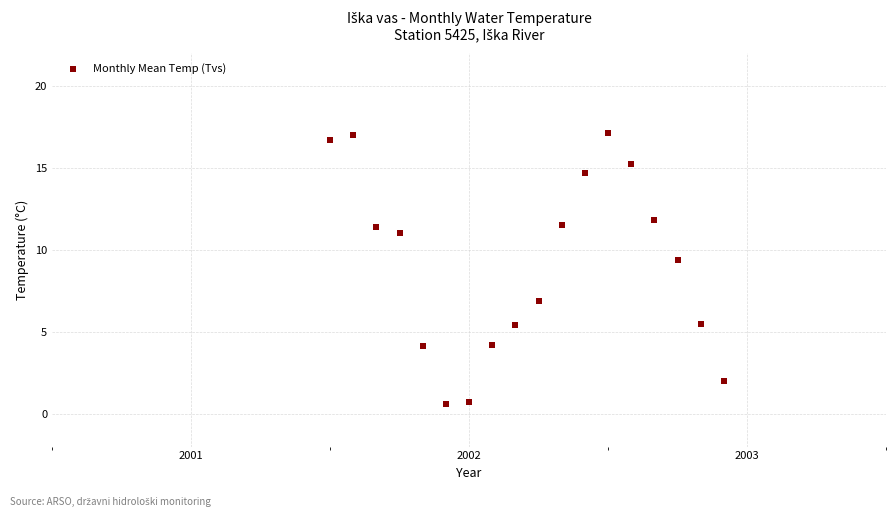

What Y value in the scatter plot is closest to 8?

6.9